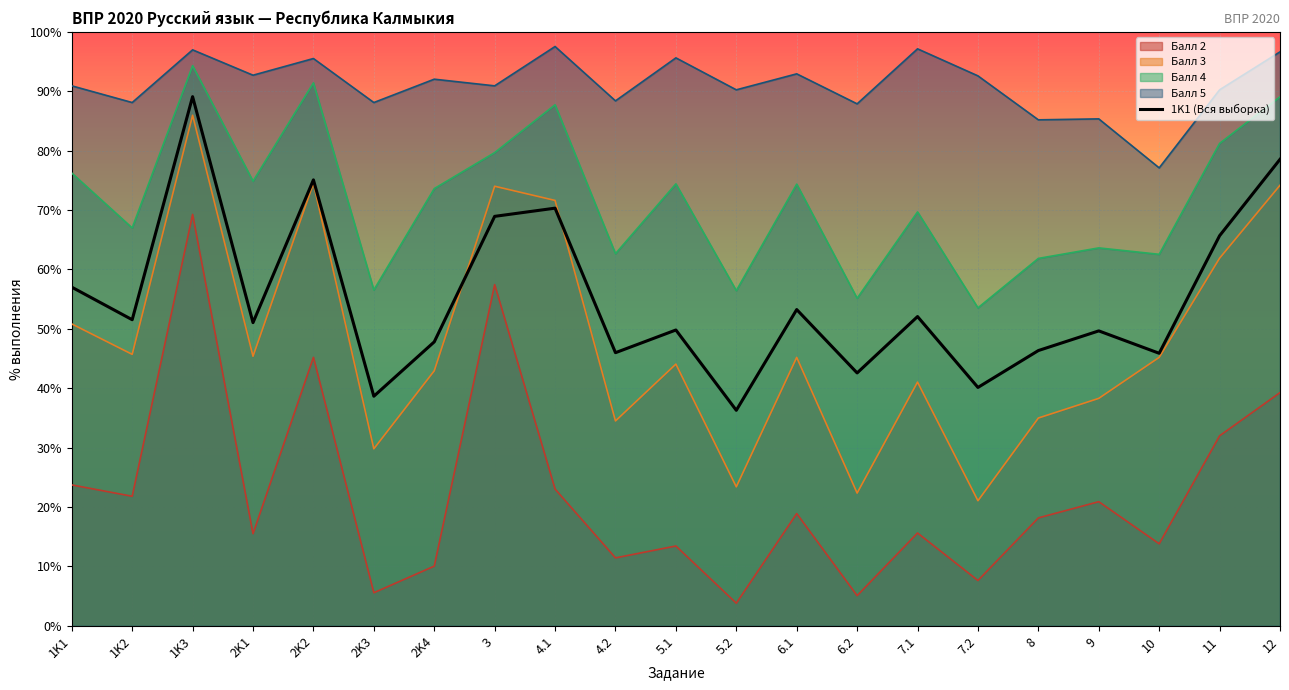

Where is the first local maximum?

1K3